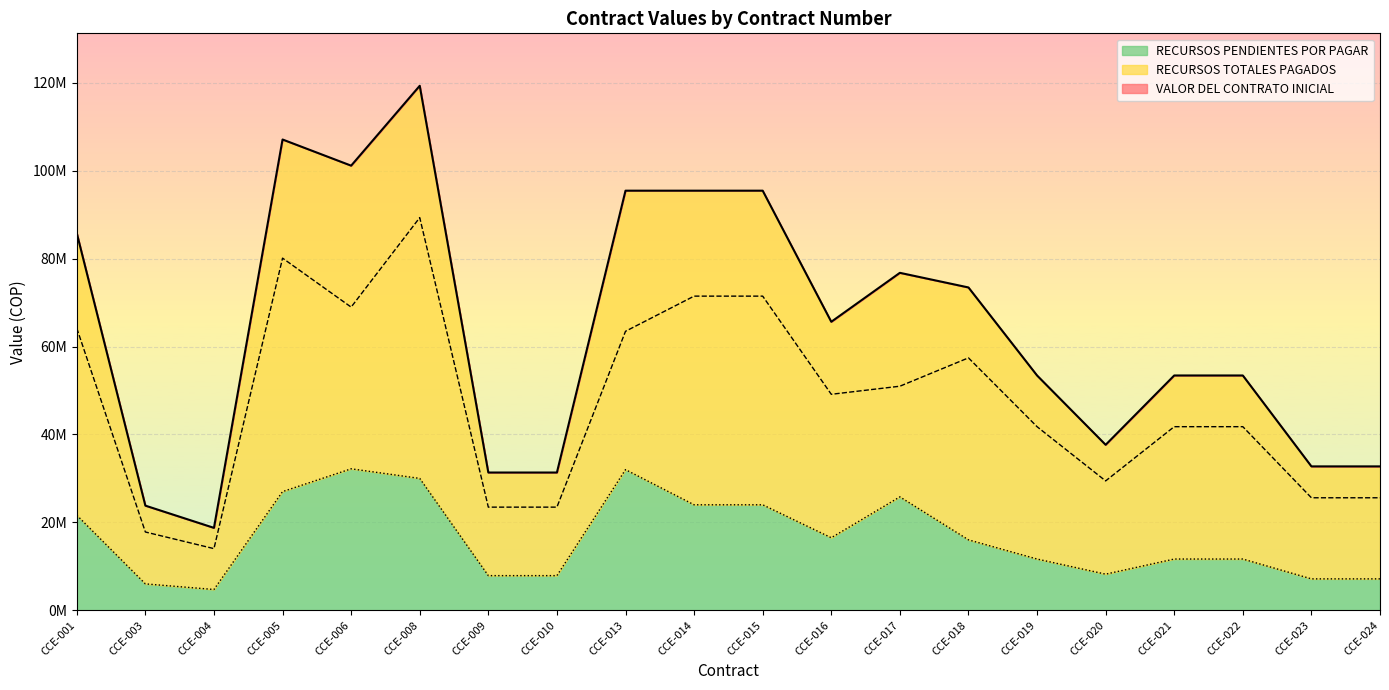

List the labels in order of VALOR DEL CONTRATO INICIAL value, smallest first.

CCE-004, CCE-003, CCE-009, CCE-010, CCE-023, CCE-024, CCE-020, CCE-019, CCE-021, CCE-022, CCE-016, CCE-018, CCE-017, CCE-001, CCE-013, CCE-014, CCE-015, CCE-006, CCE-005, CCE-008